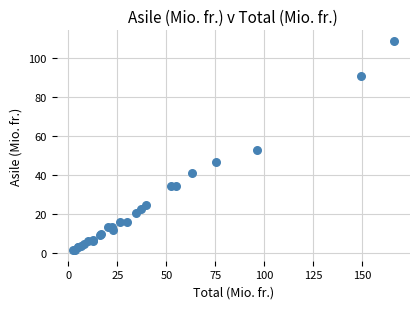

What Y value in the scatter plot is closest to 55?

53.0